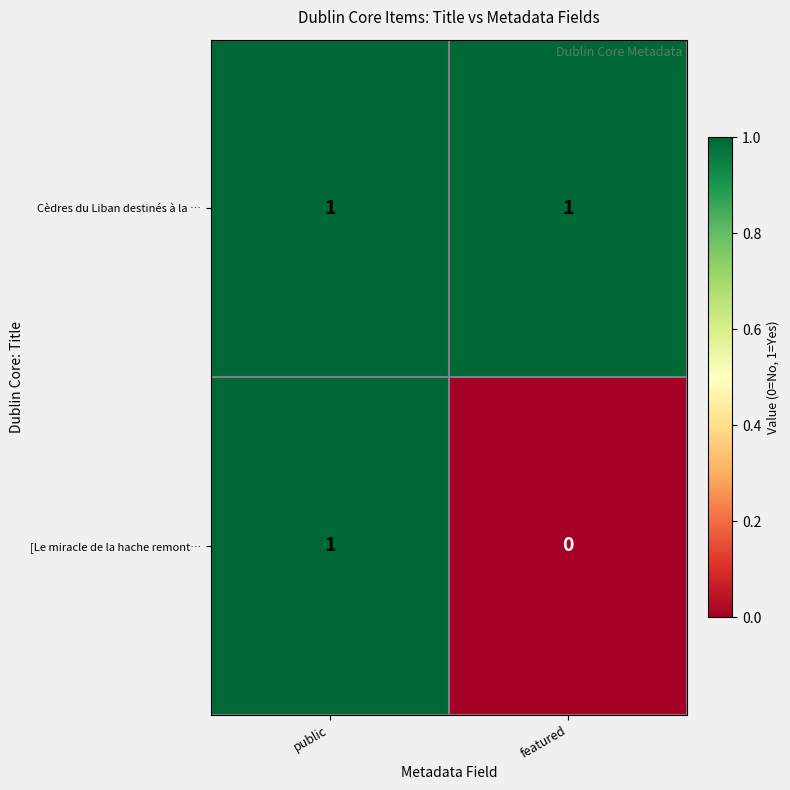

Reading left to right, transcribe all the data shown in this chart.

Cèdres du Liban destinés à la …: 1	1
[Le miracle de la hache remont…: 1	0